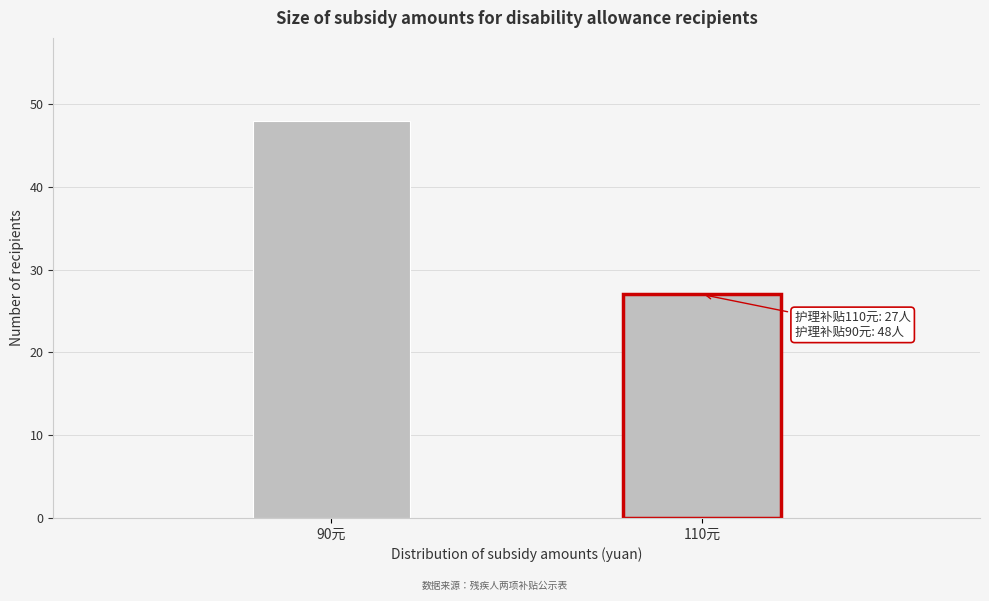

Reading left to right, transcribe all the data shown in this chart.

90元=48	110元=27